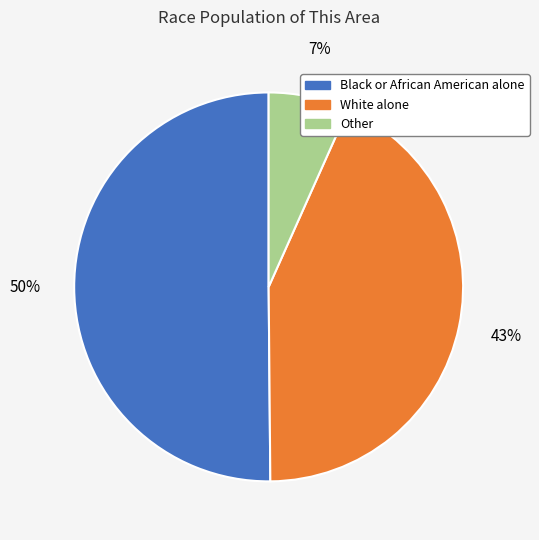

To the nearest percent, what is the average slice percentage?

33%